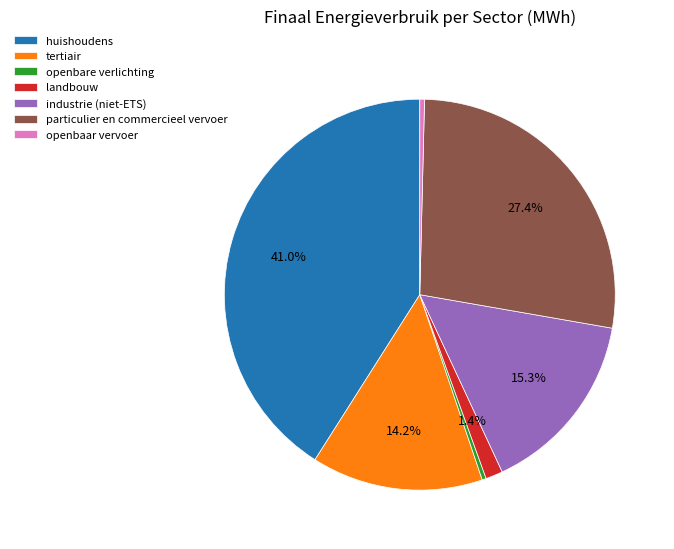

Count the number of slices in the pie.

7